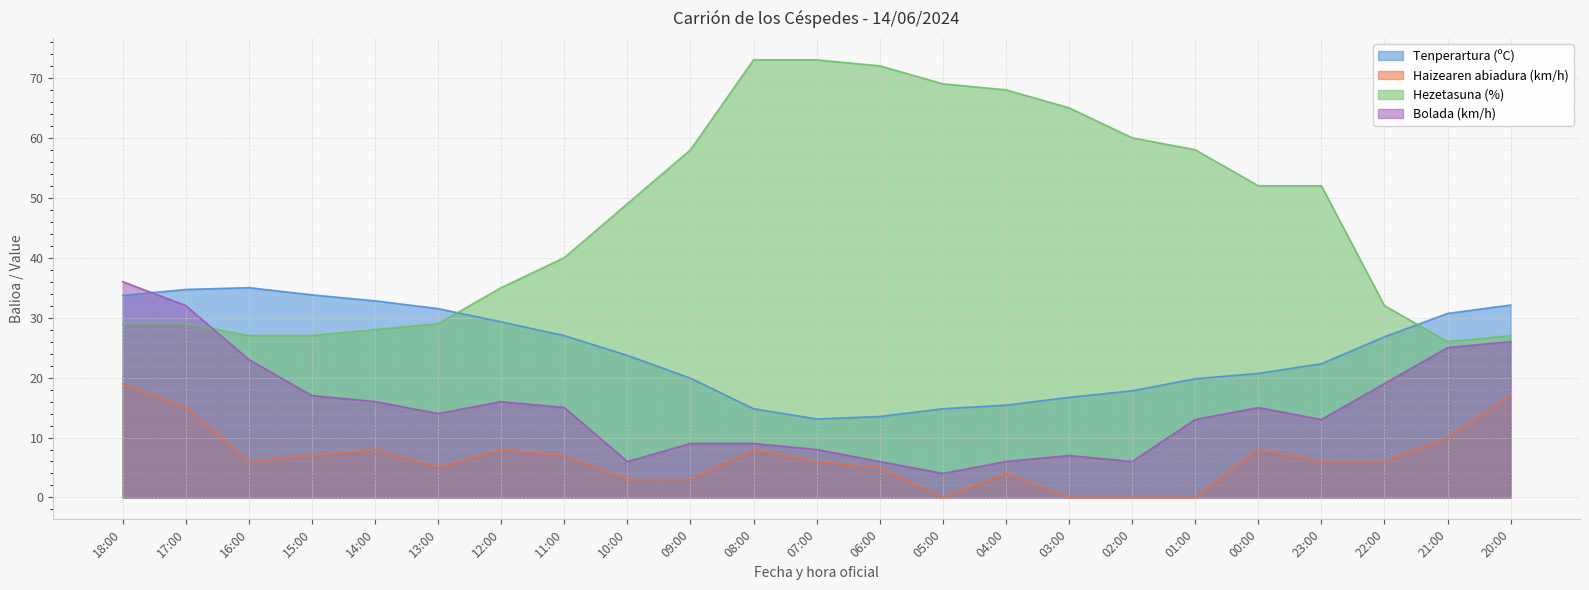

True or false: Hezetasuna (%) and Bolada (km/h) cross at least once.

True